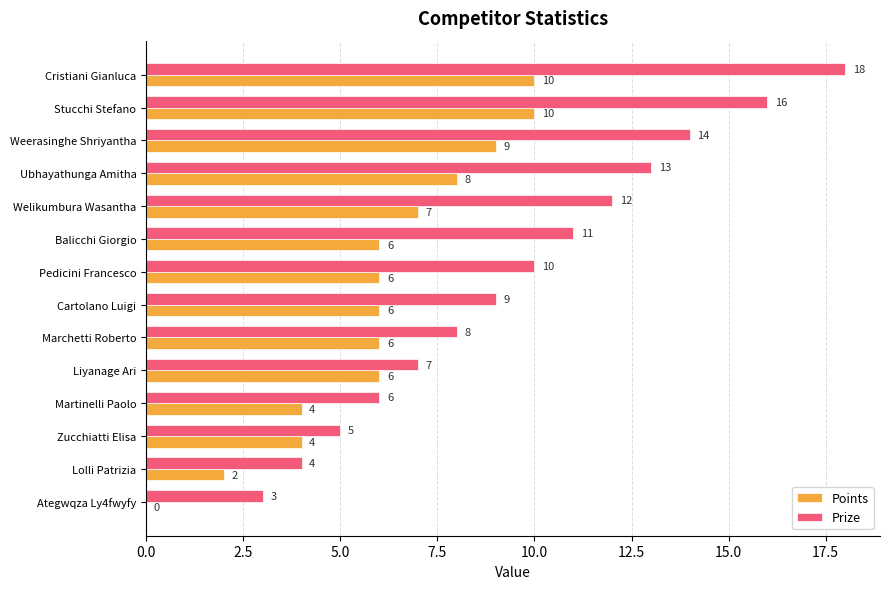

What is the sum of all Prize values?

136